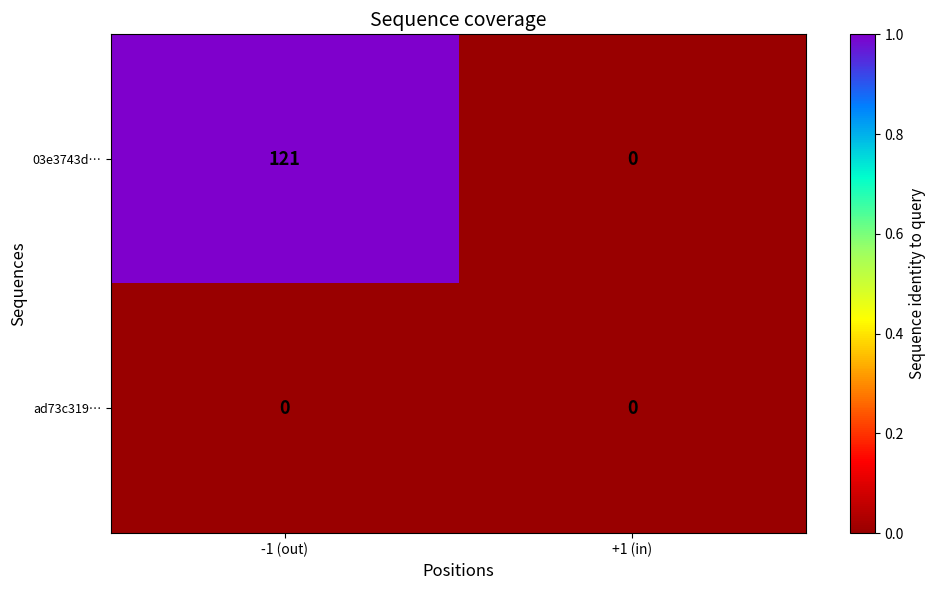

Count the number of data series in this chart.

2